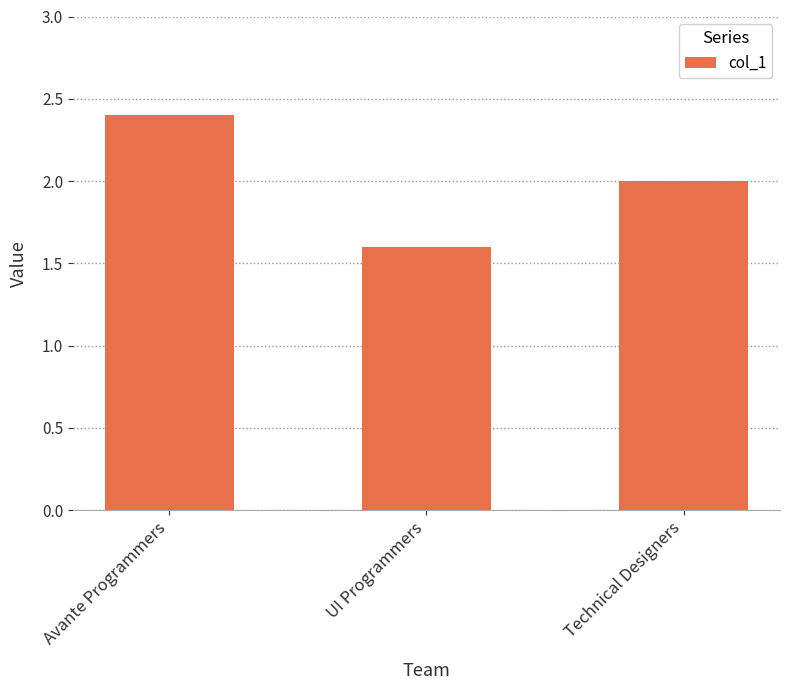

Between Avante Programmers and UI Programmers, which is larger?

Avante Programmers